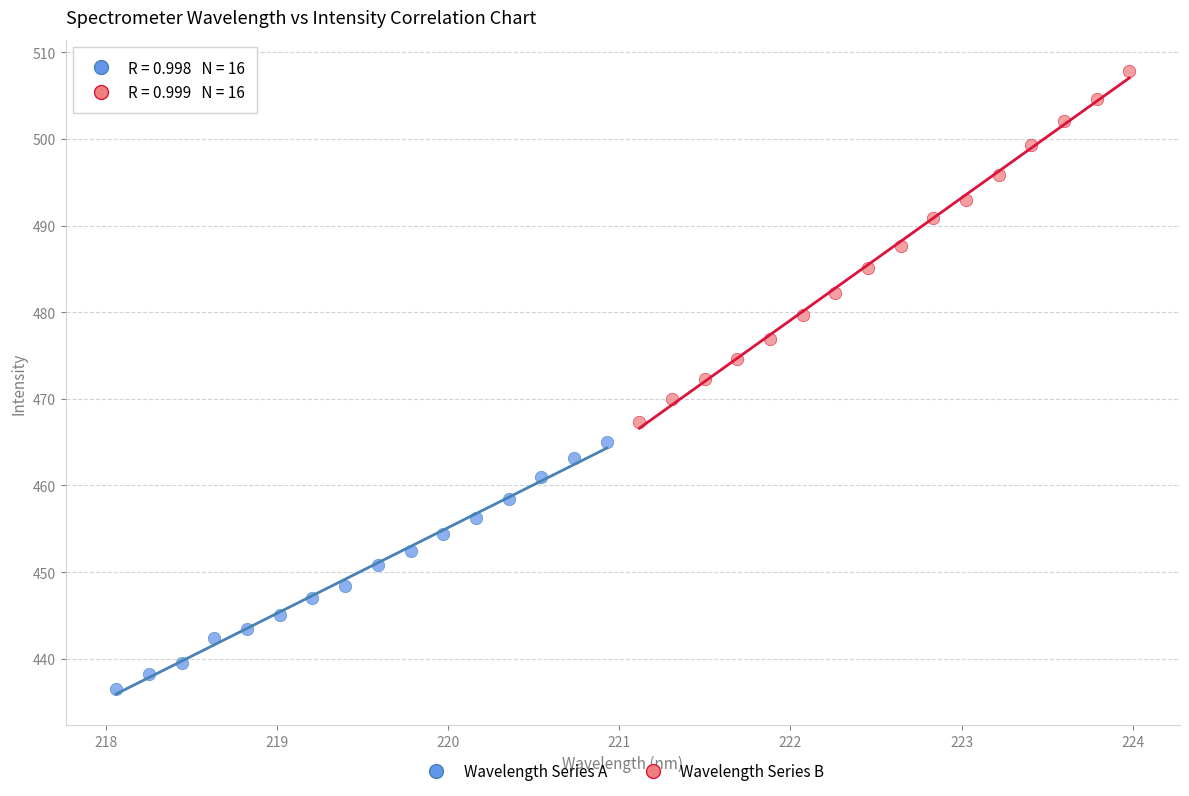

Which series reaches the maximum Y coordinate?

Wavelength Series B